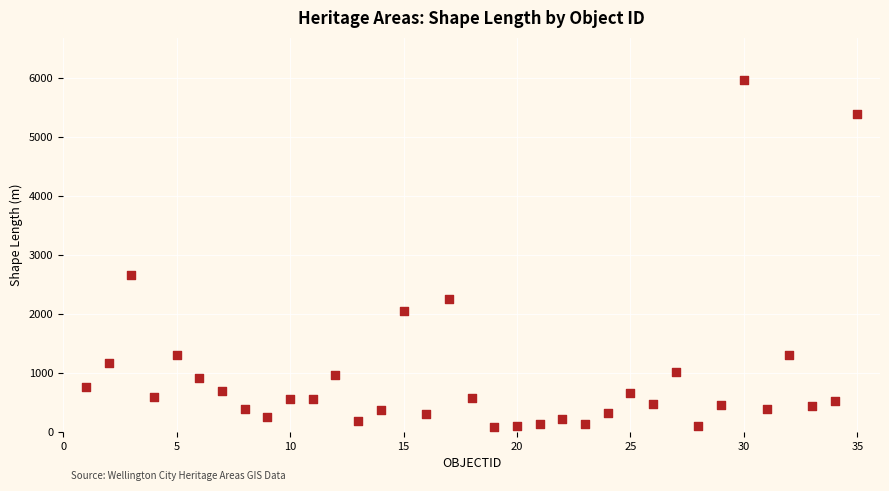

What Y value in the scatter plot is closest to 3021?

2656.1